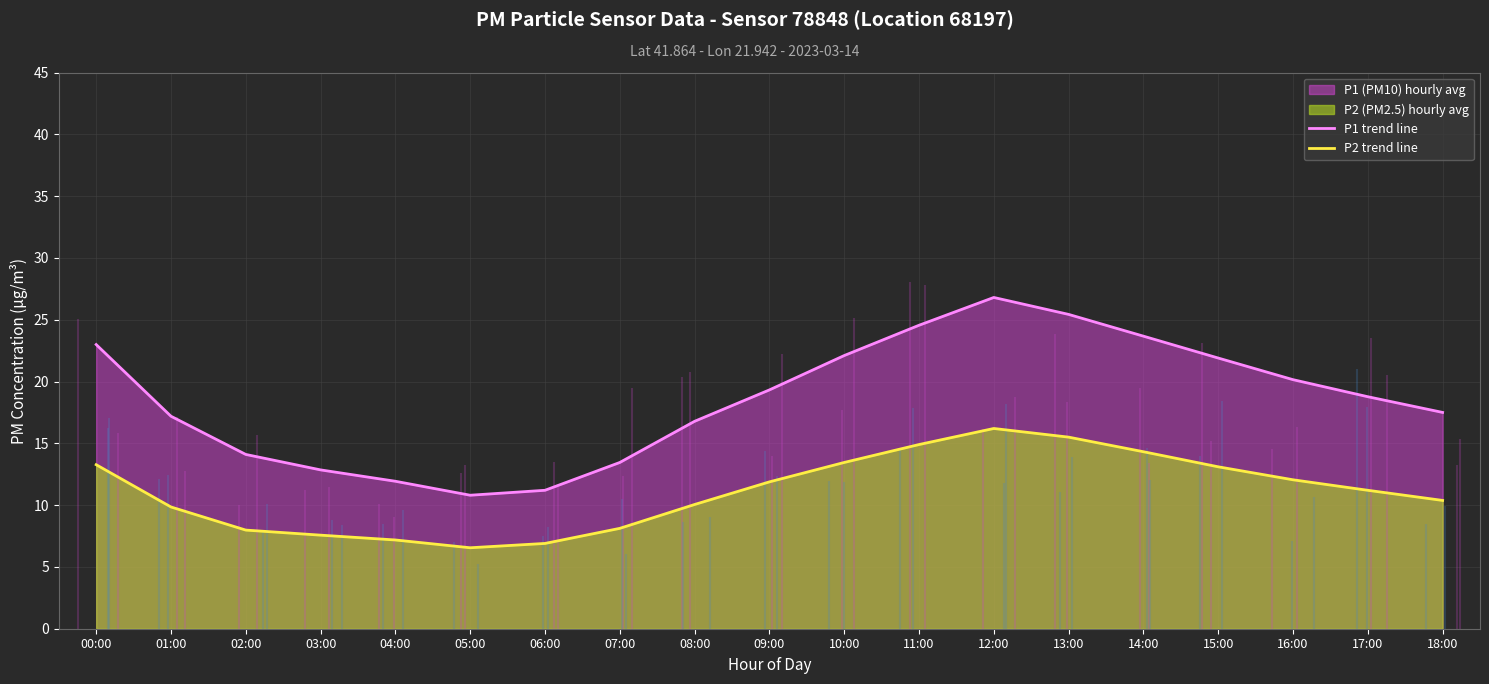

Where is the first local maximum for P2 trend line?

12:00